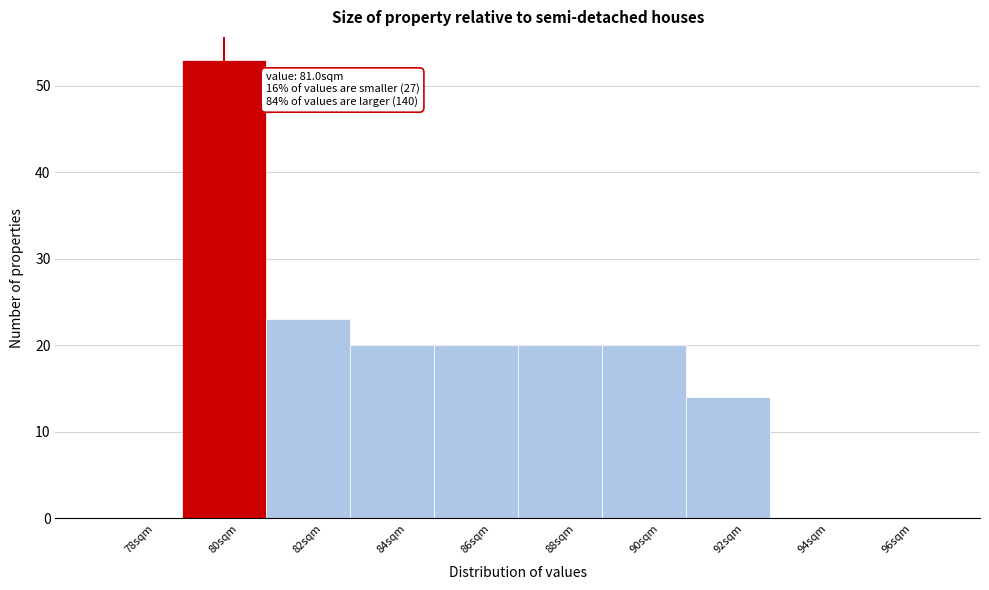

Reading right to left, list all the values displayed in this chart.

96sqm=0	94sqm=0	92sqm=14	90sqm=20	88sqm=20	86sqm=20	84sqm=20	82sqm=23	80sqm=53	78sqm=0